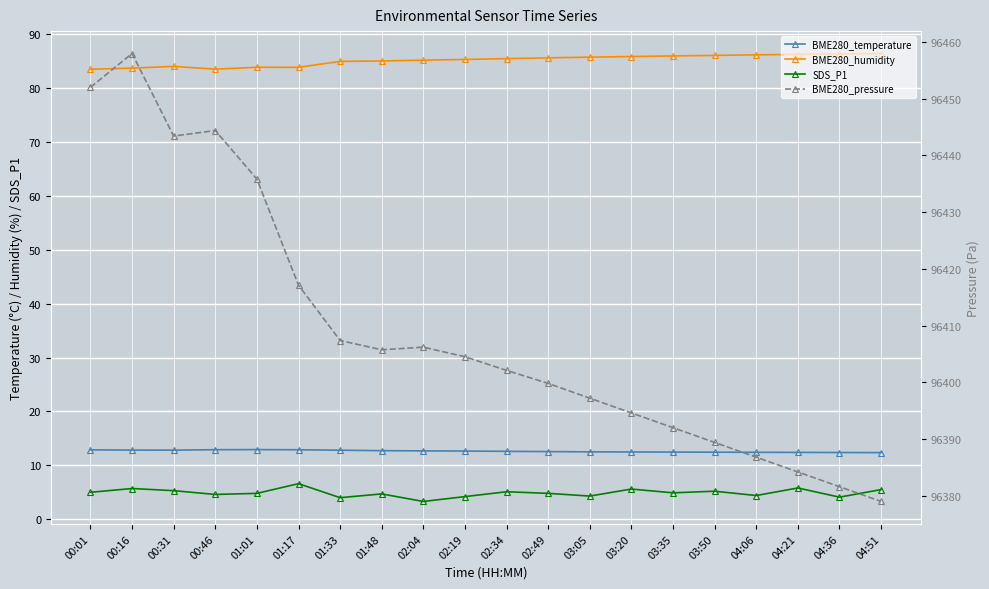

What is the total value across all series at 04:51?

96483.3